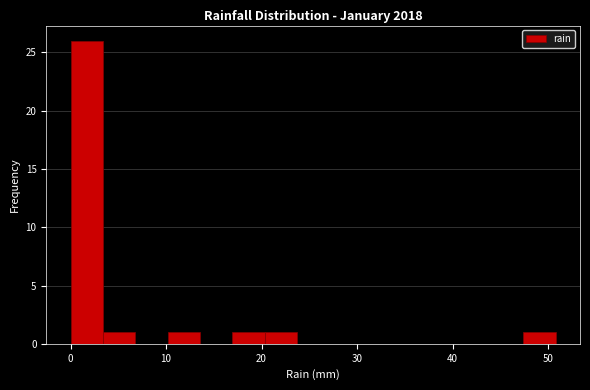

Around what value on the x-axis is the tallest bar? Give the approximate position of its centre, as read against the axis.

2